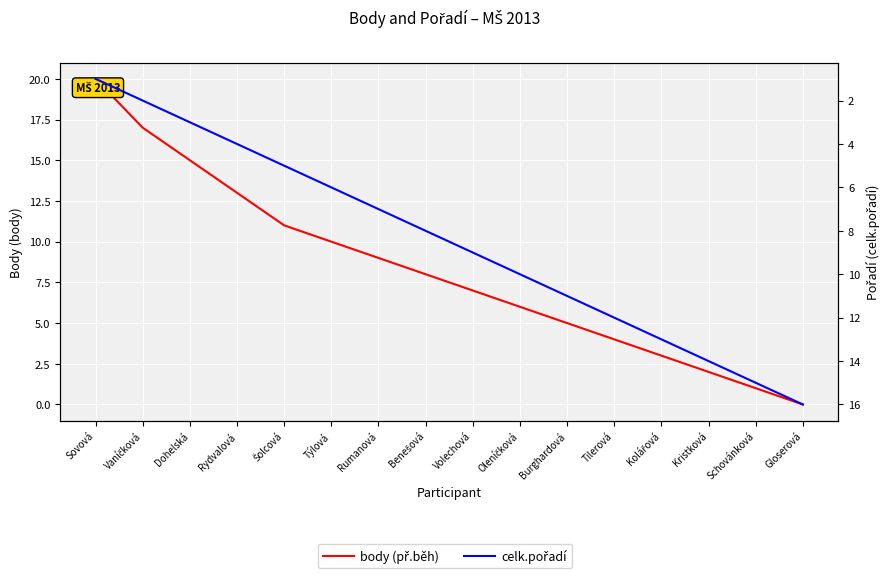

The value of body (př.běh) at Volechová is 11. True or false?

False